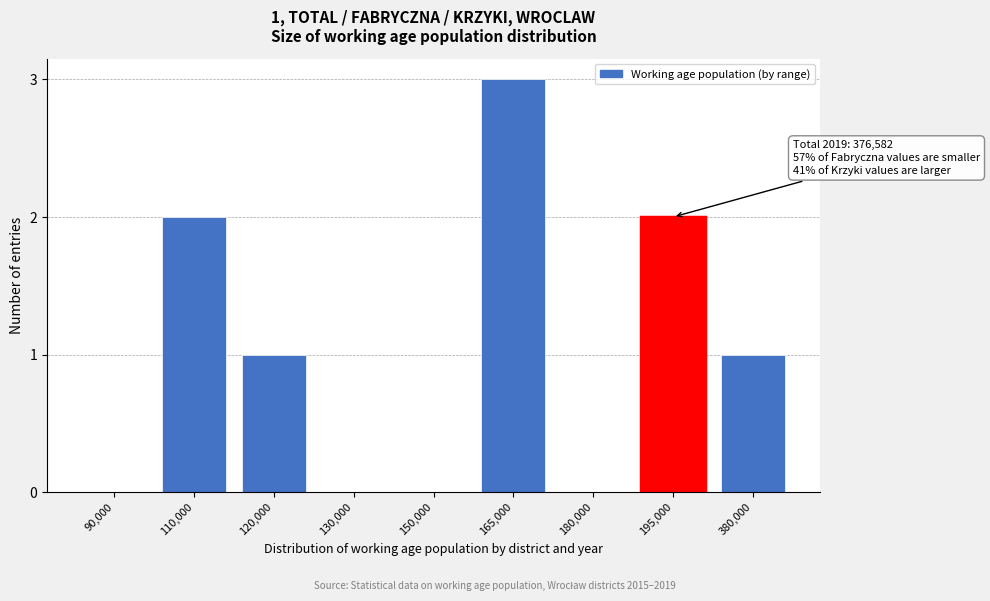

Reading left to right, transcribe all the data shown in this chart.

90,000=0	110,000=2	120,000=1	130,000=0	150,000=0	165,000=3	180,000=0	195,000=2	380,000=1